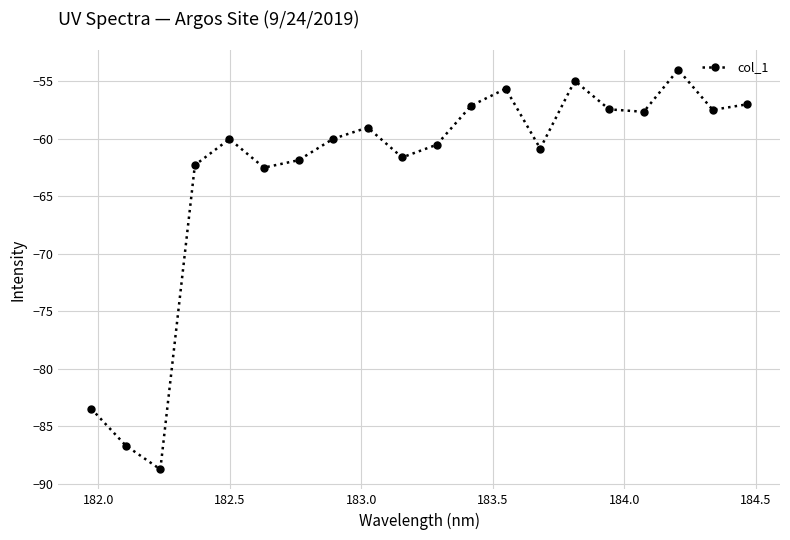

What is the difference between the maximum and minimum values?

34.8